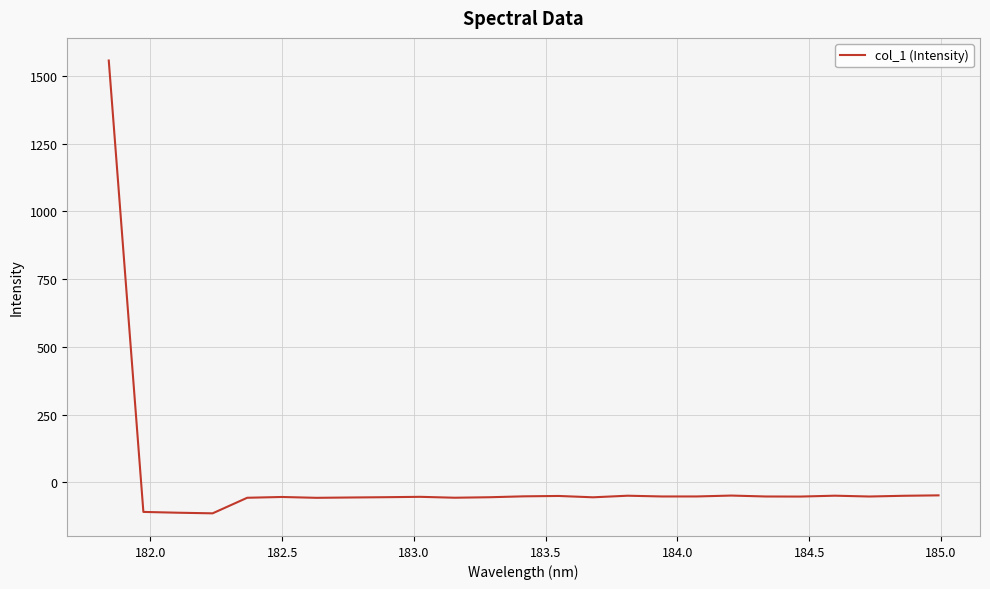

How many lines are shown in the chart?

1